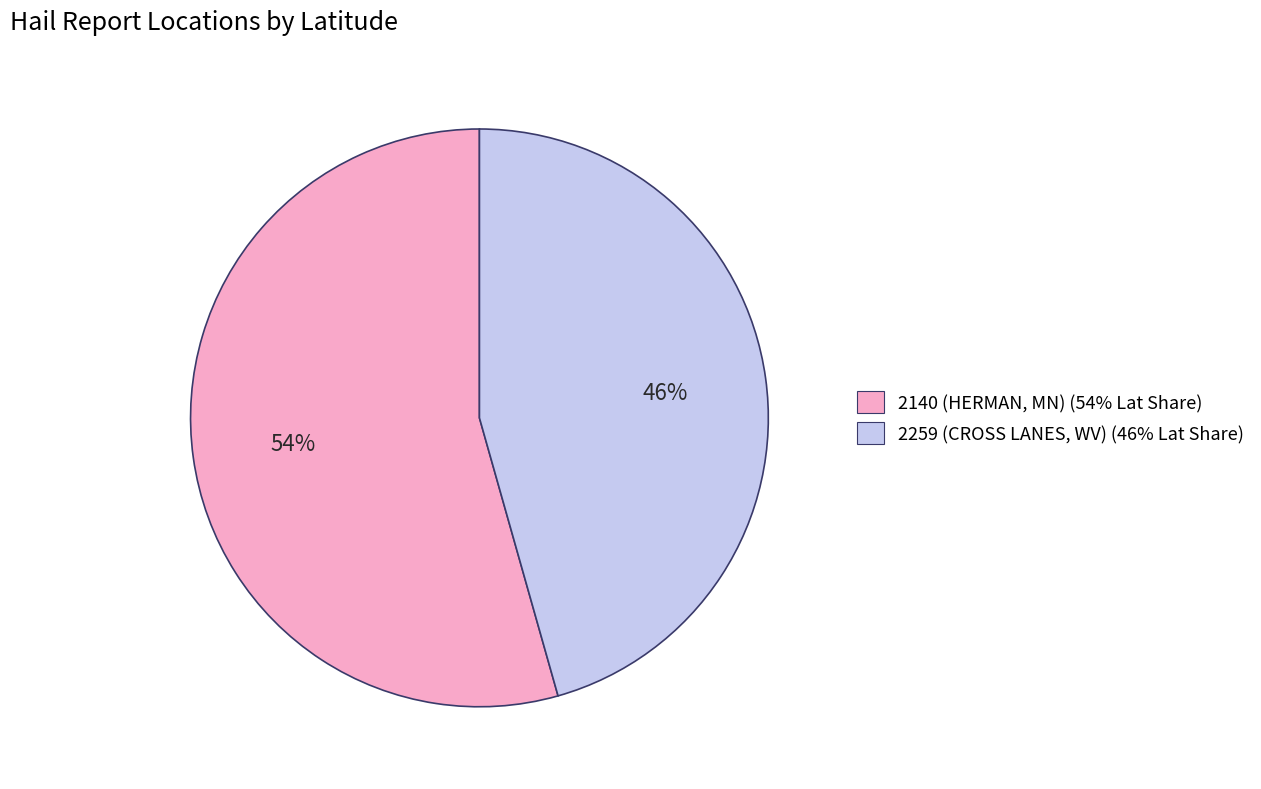

How many segments does this pie chart have?

2